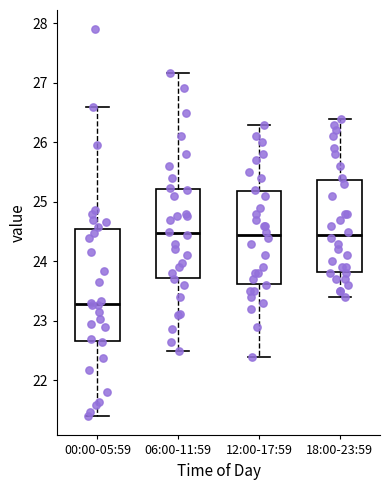

Reading left to right, read every box against the y-axis: the position of its median line, the range the box covers, and the ends of its whiskers. The values are not printed on the chart, so give them approximately, as read against the axis.

00:00-05:59: median 23.3, box 22.7 to 24.6, whiskers 21.4 to 26.6
06:00-11:59: median 24.5, box 23.7 to 25.2, whiskers 22.5 to 27.2
12:00-17:59: median 24.5, box 23.6 to 25.2, whiskers 22.4 to 26.3
18:00-23:59: median 24.5, box 23.8 to 25.4, whiskers 23.4 to 26.4